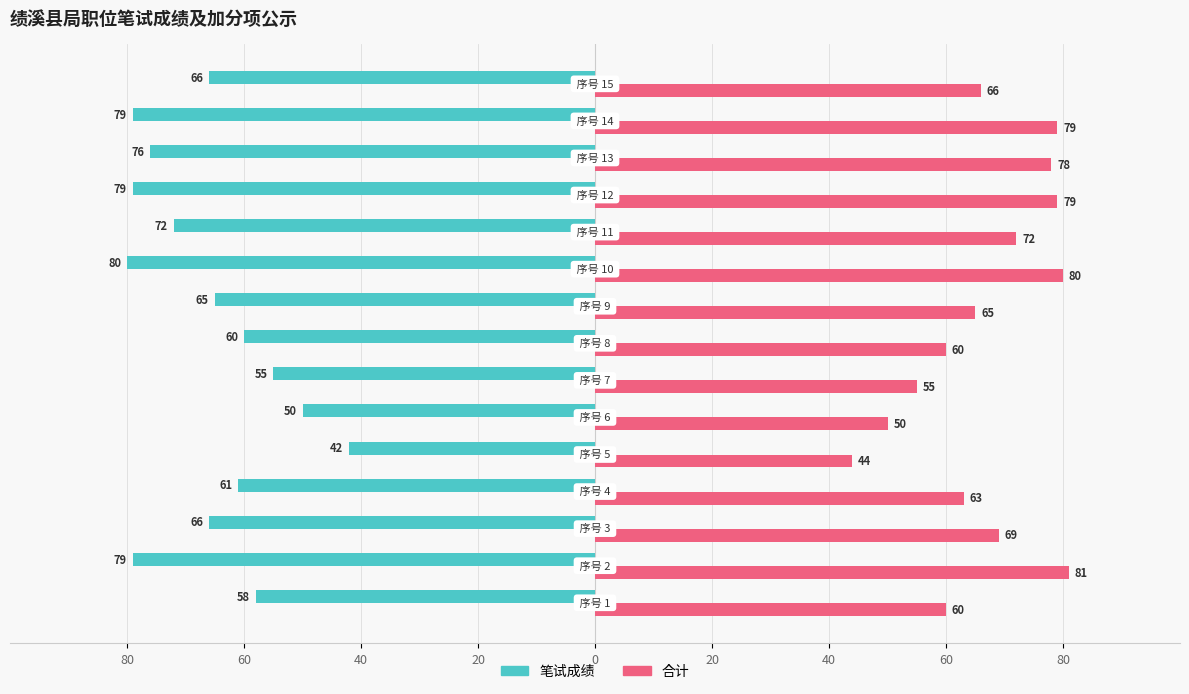

What are all the series names shown in the legend?

笔试成绩, 合计